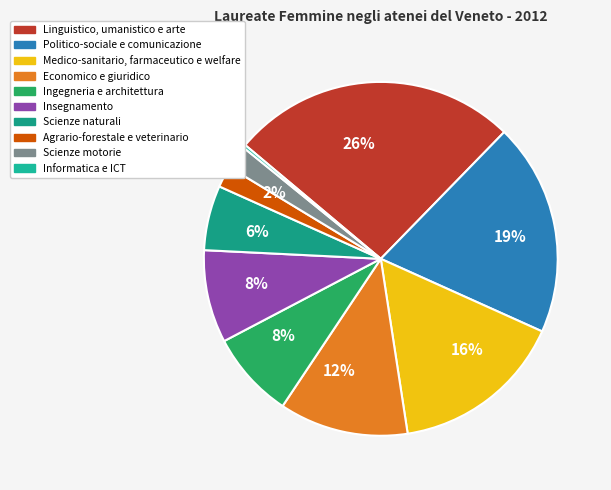

Count the number of slices in the pie.

10